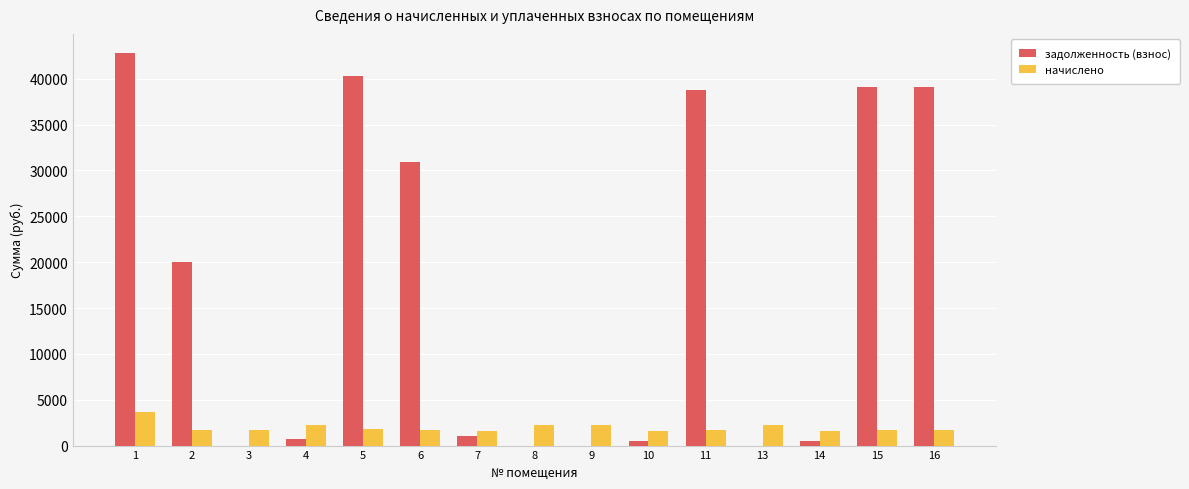

How many data points does each series have?

15